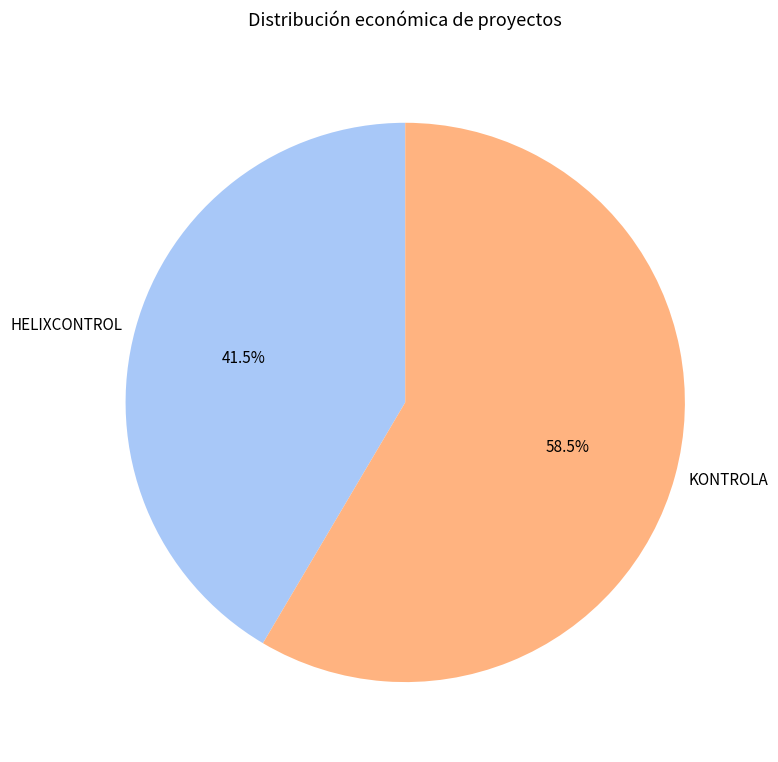

Approximately how many times larger is the value at HELIXCONTROL compared to KONTROLA?

0.7